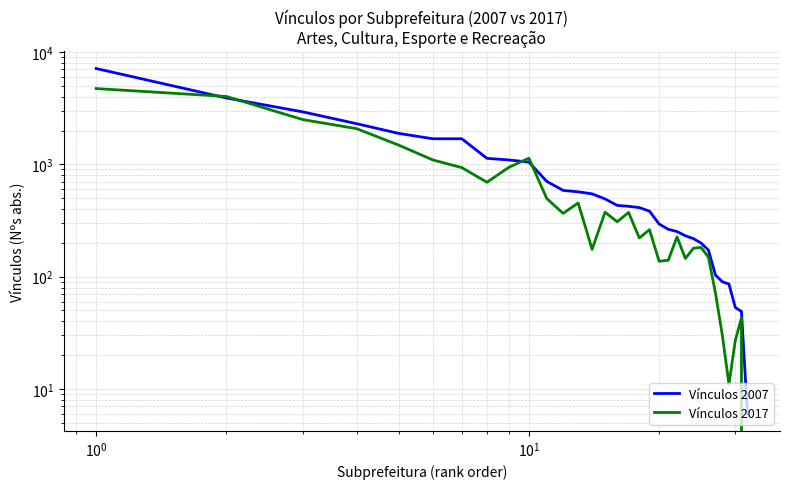

How many interior local valleys does the Vínculos 2017 series have?

8